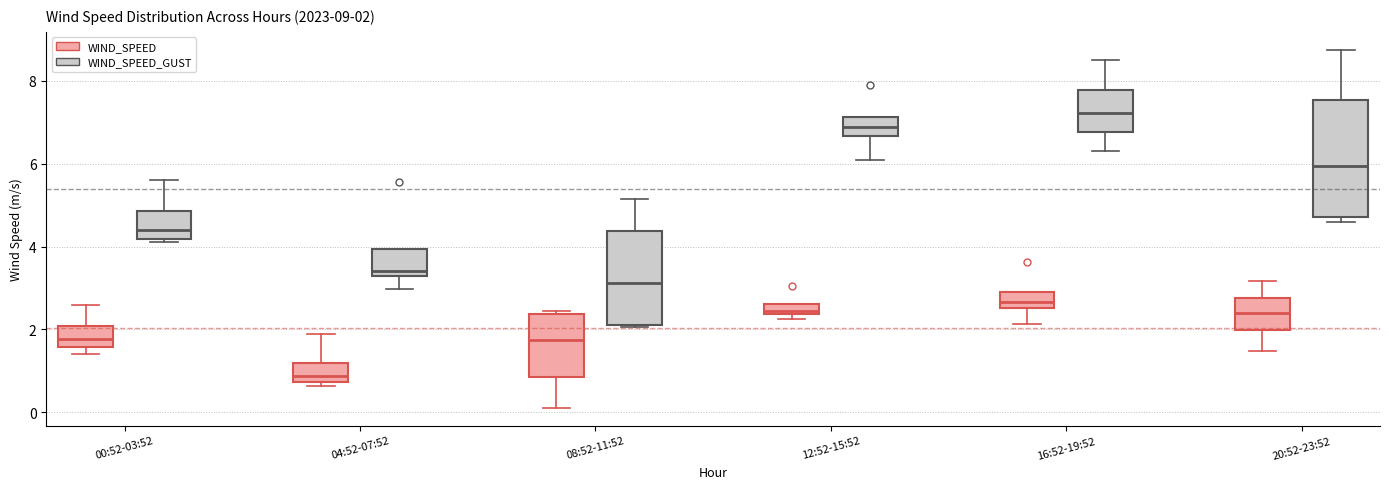

Which box is the tallest, from its lower edge to its upper edge?

20:52-23:52 (WIND_SPEED_GUST)